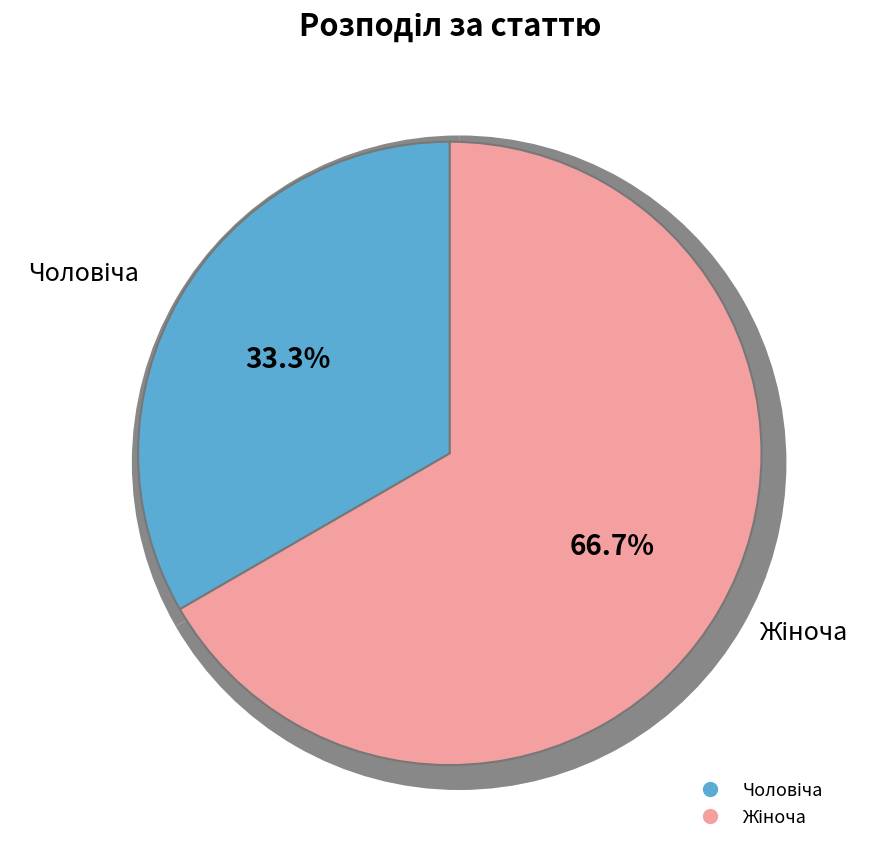

Is it true that Чоловіча is 46% of the pie?

False